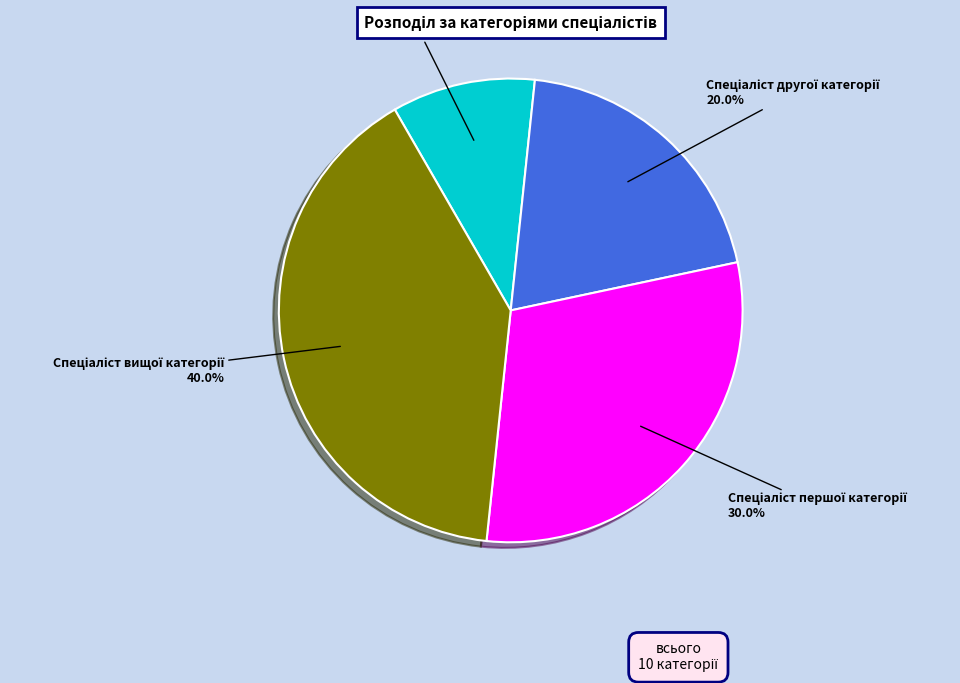

How many slices are in this pie chart?

4